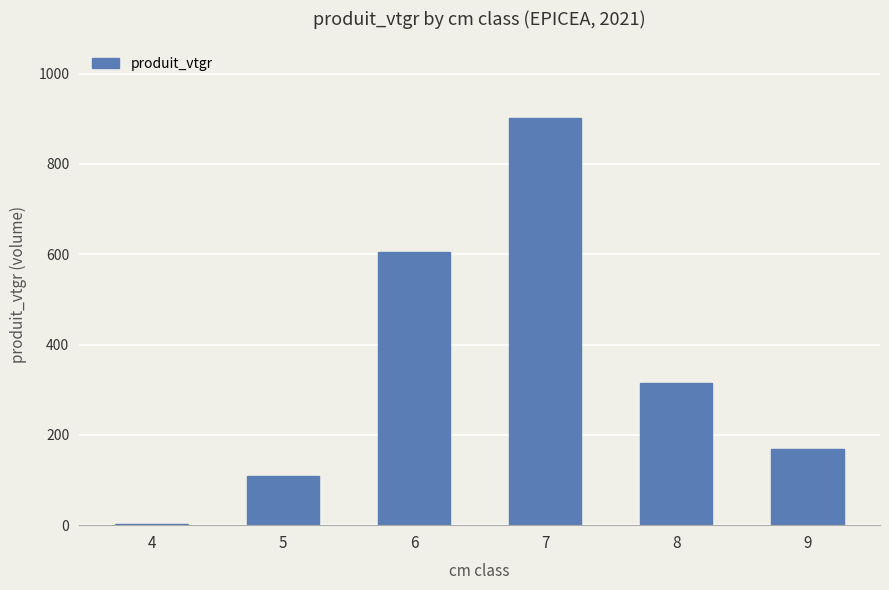

What is the sum of all values?

2104.1